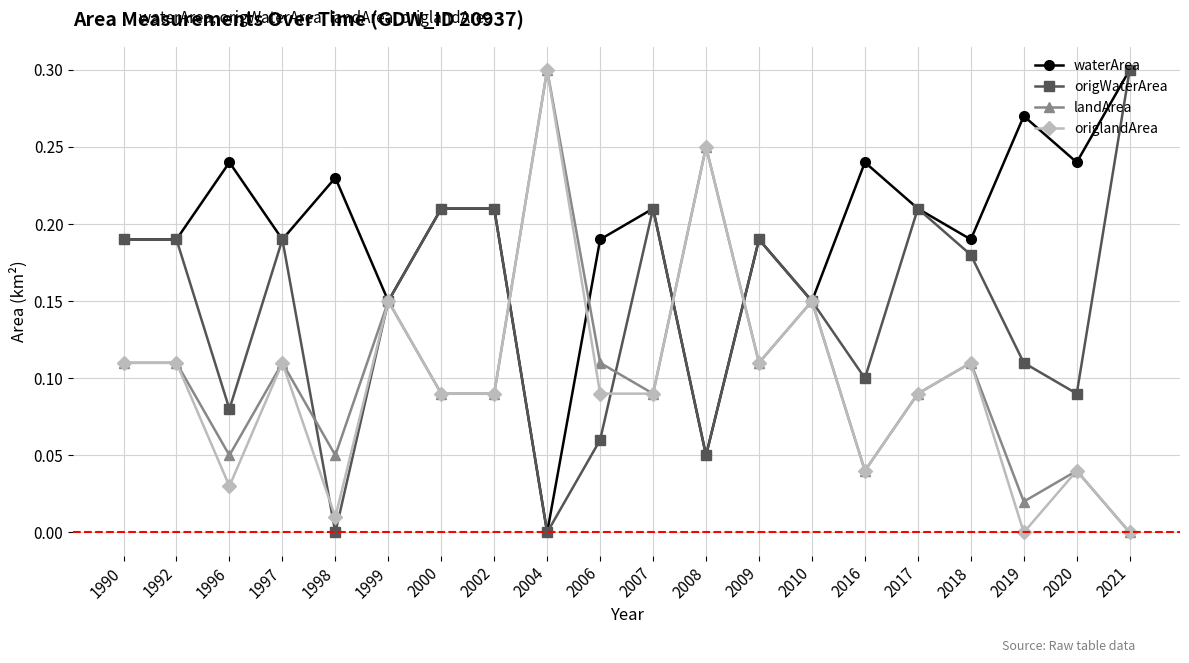

Which series changed the most between 1996 and 2018?

origWaterArea